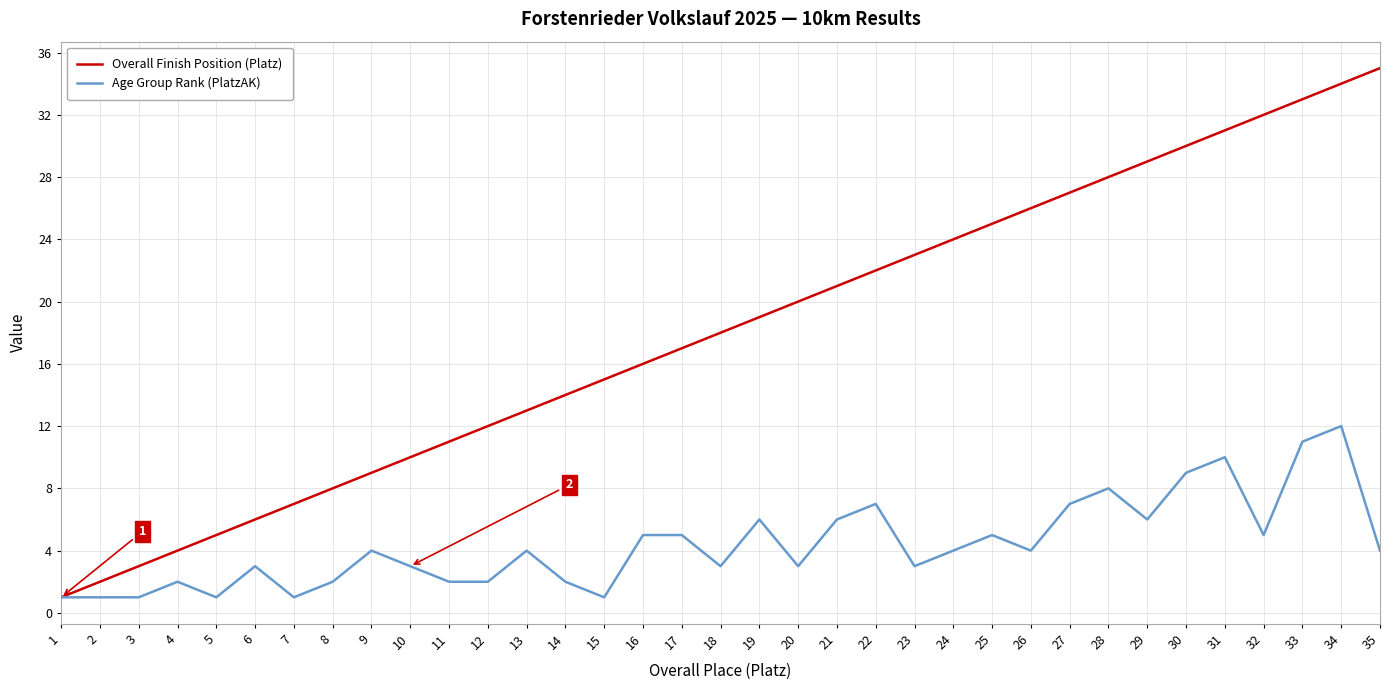

What is the total value across all series at 29?

35